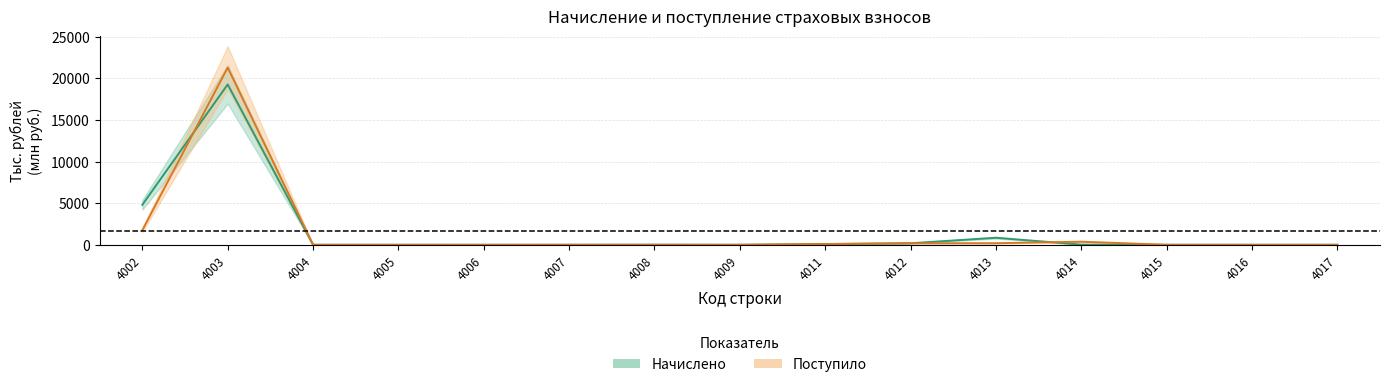

What is the total value across all series at 4003?

40553.8